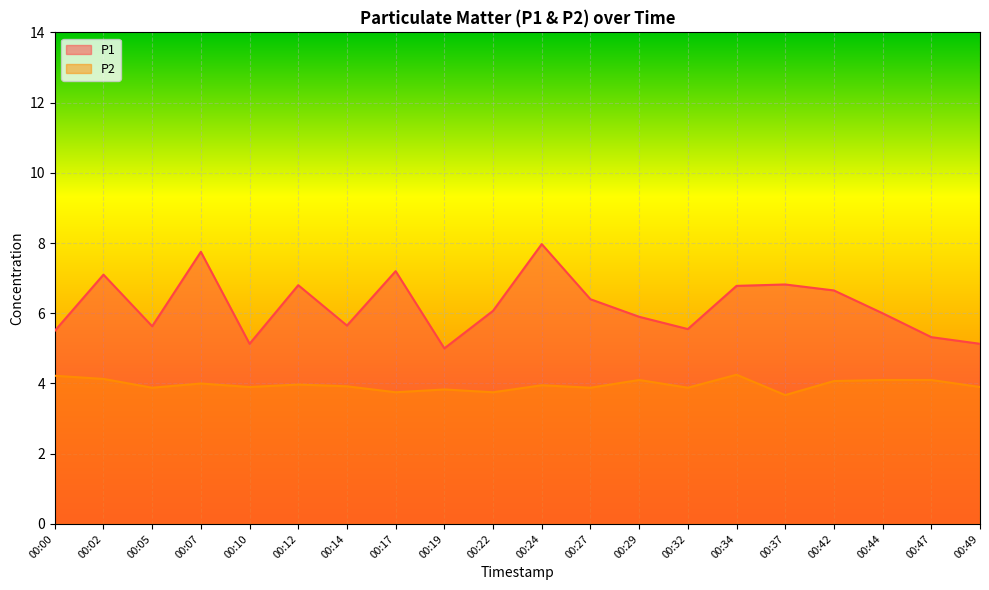

Read the P2 value at 00:29.

4.1